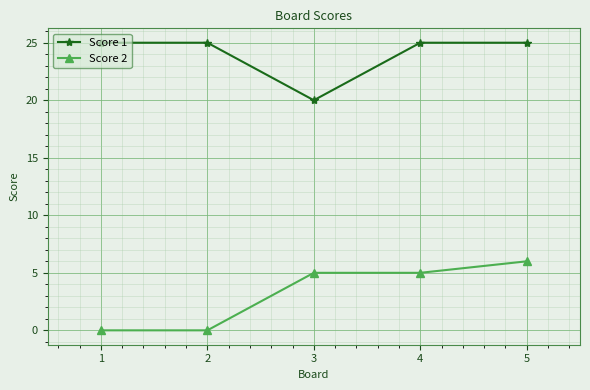

How many data points does each series have?

5